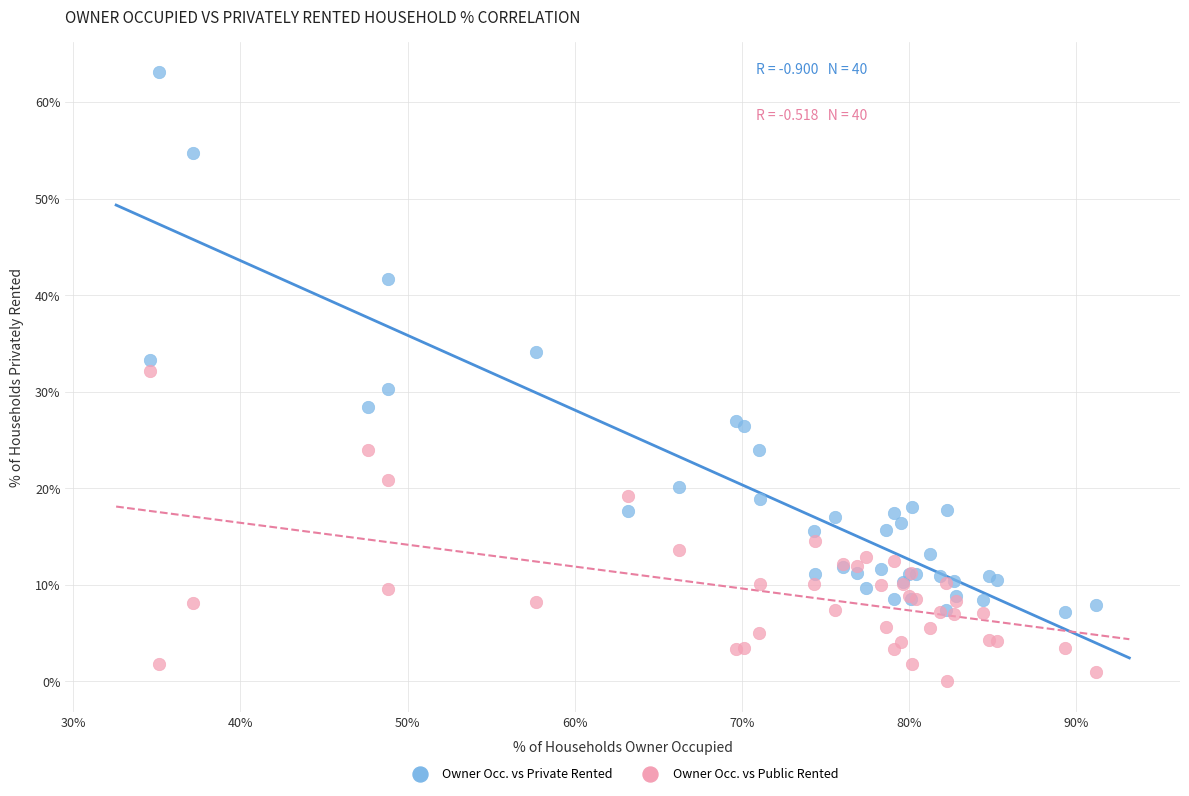

What are all the series names shown in the legend?

Owner Occ. vs Private Rented, Owner Occ. vs Public Rented